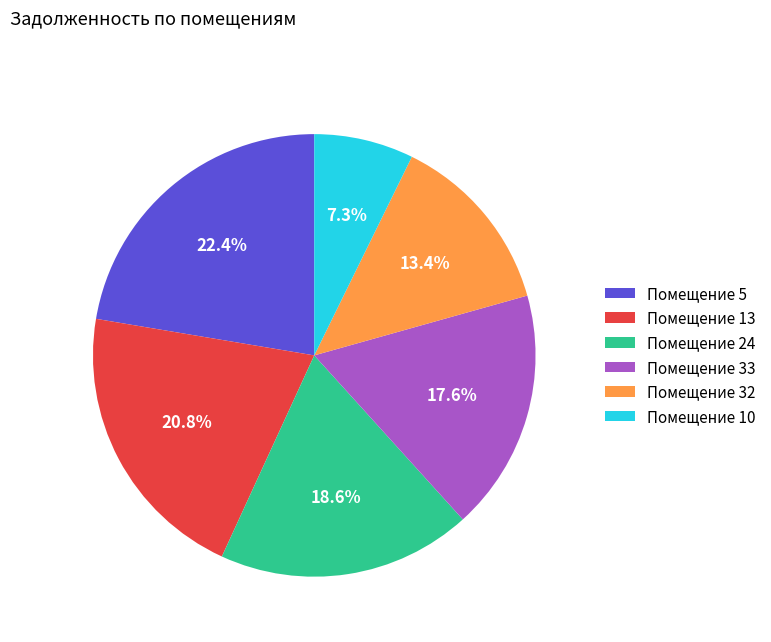

What is the ratio of the value at Помещение 24 to the value at Помещение 13?

0.9